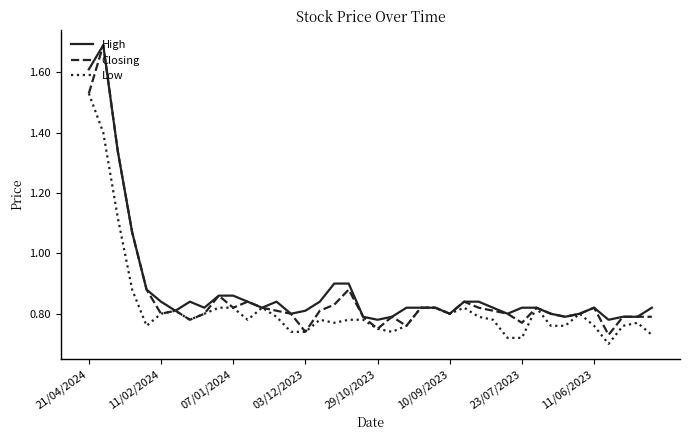

How many lines are shown in the chart?

3